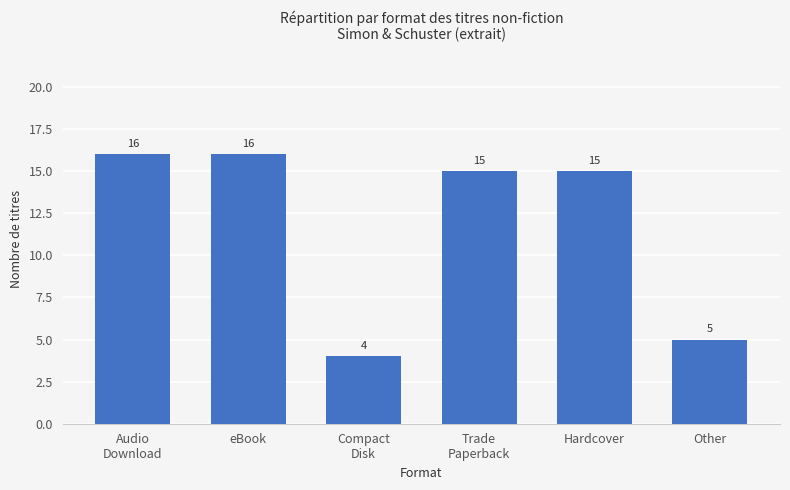

At which label does the data first exceed 15?

Audio
Download